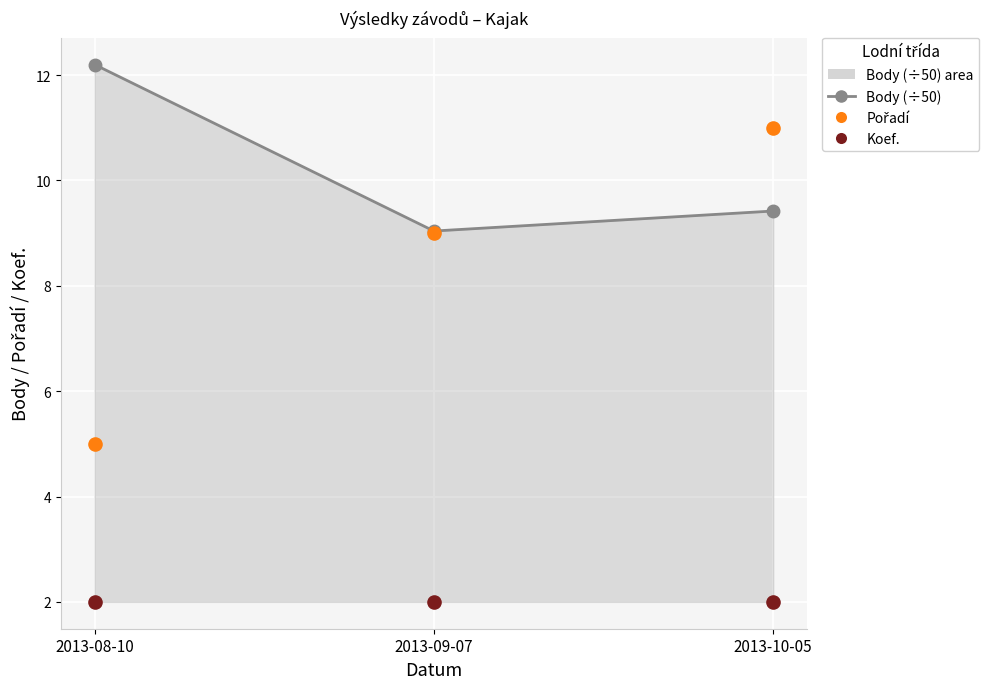

At which category is the sum across all series the highest?

2013-10-05